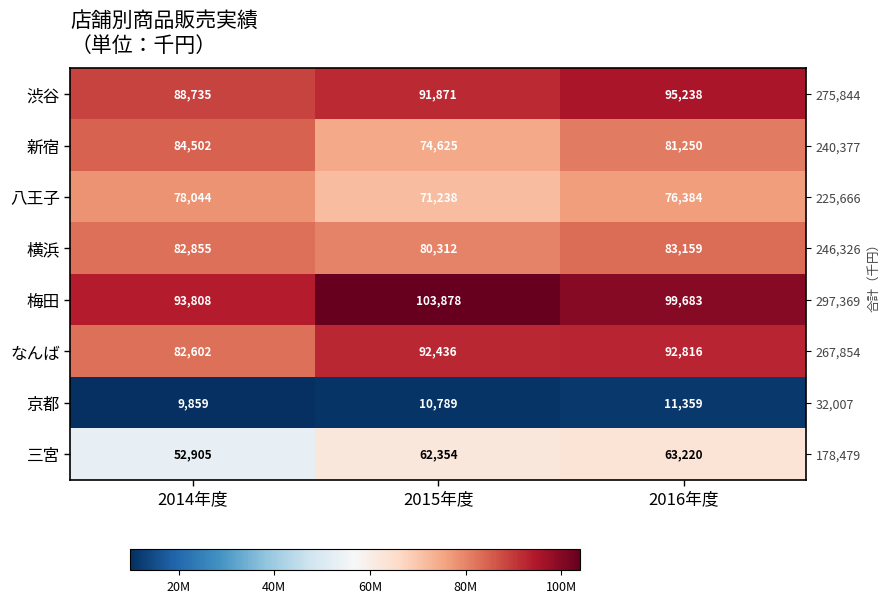

What is the total value across all series at 2016年度?

603109000